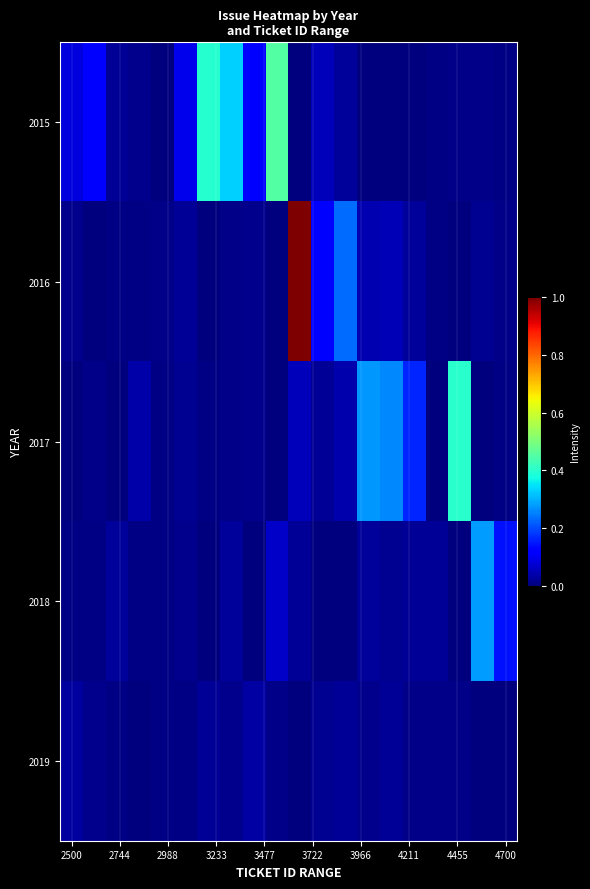

Count the number of categories in the chart.

20